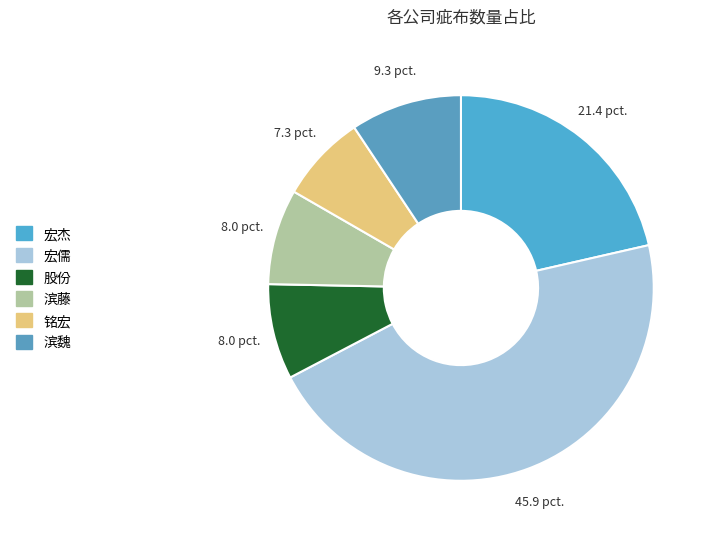

How many segments does this pie chart have?

6